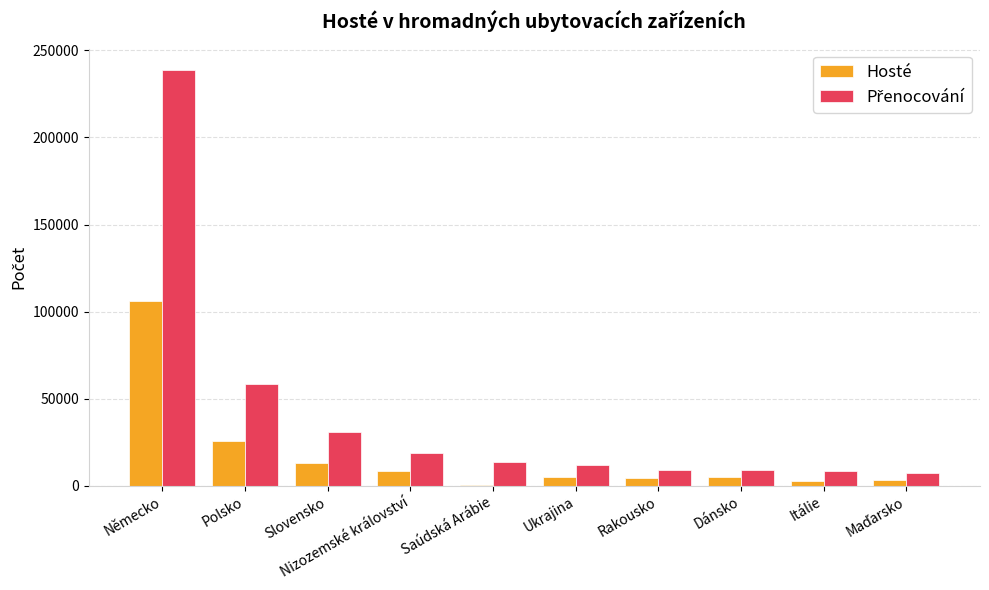

What value does the Hosté series have at Ukrajina?

5214